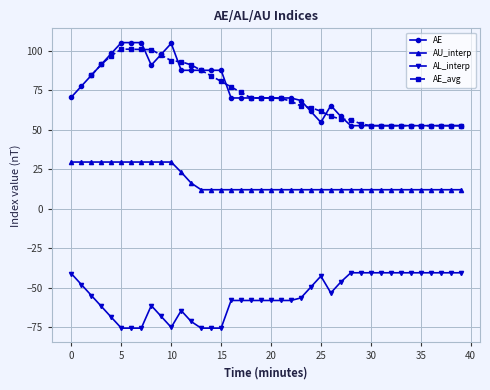

What is the approximate value of AE_avg at 32?

52.6